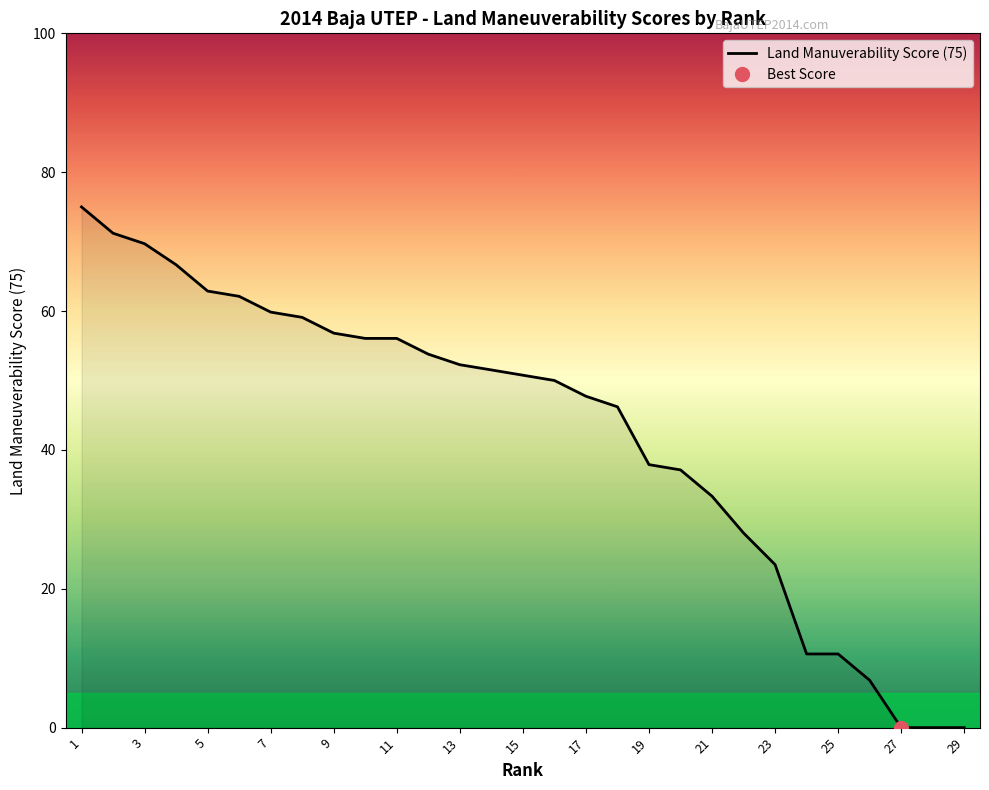

How many data points does each series have?

29